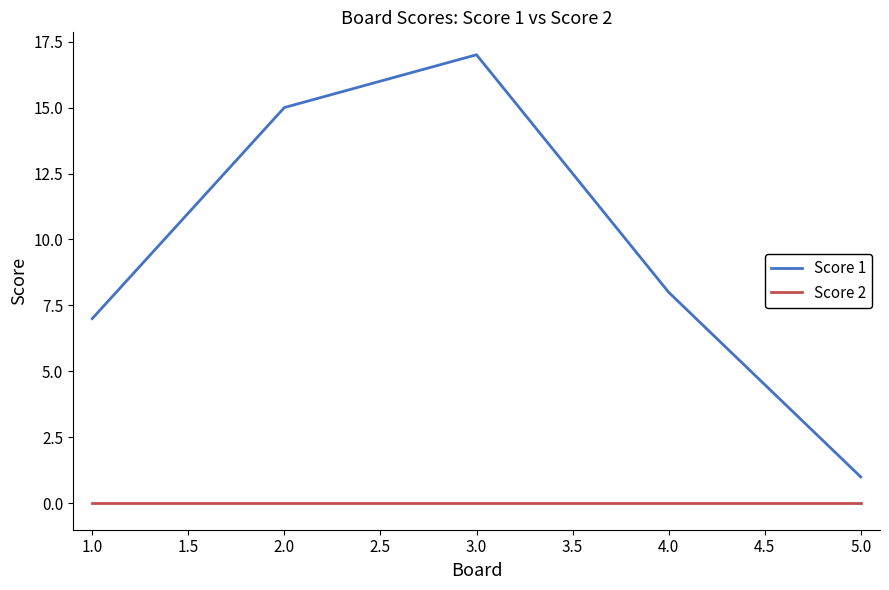

True or false: Score 2 and Score 1 cross at least once.

False